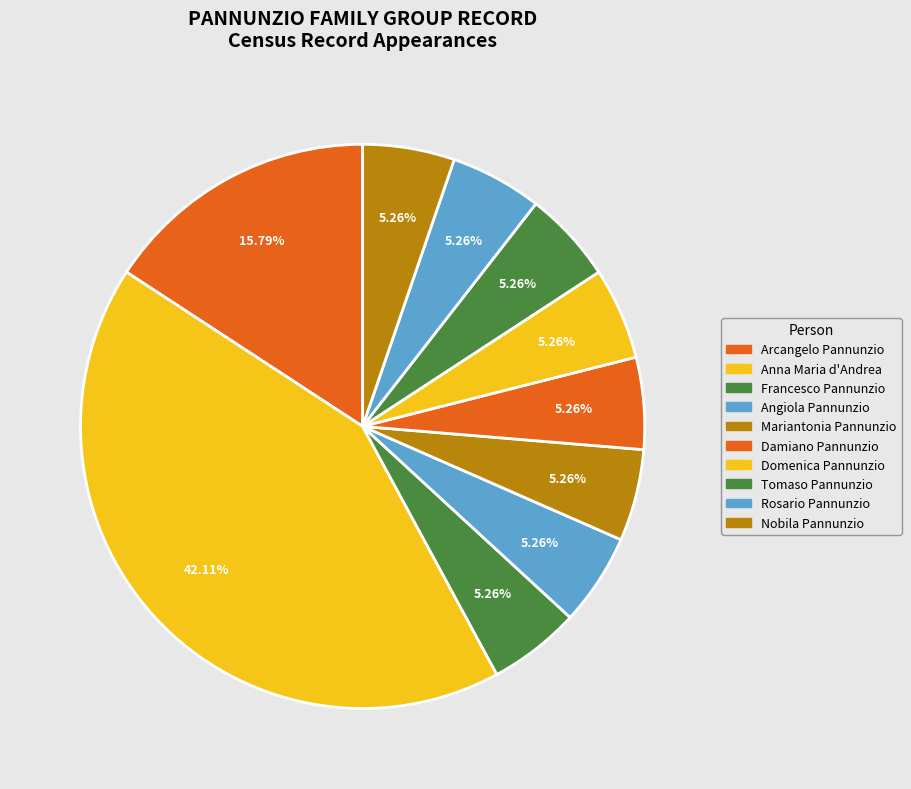

Count the number of slices in the pie.

10